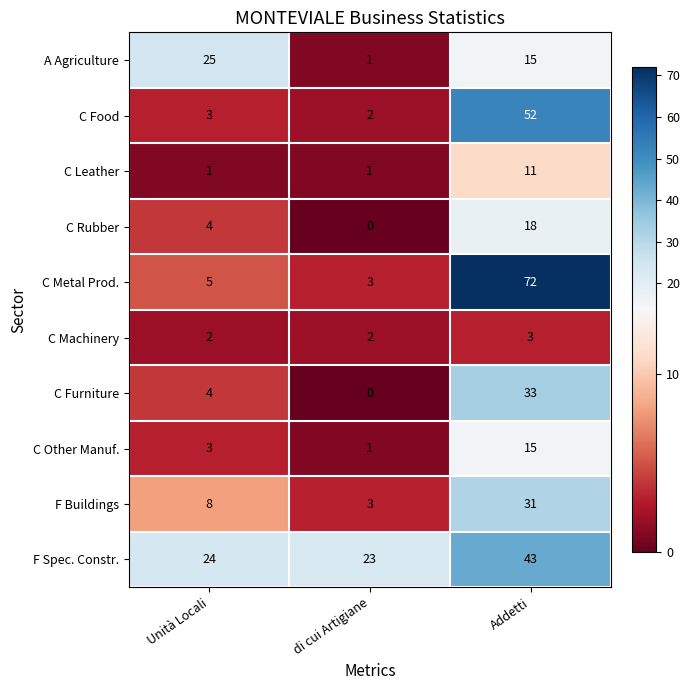

True or false: F Buildings has a value of 3 at di cui Artigiane.

True